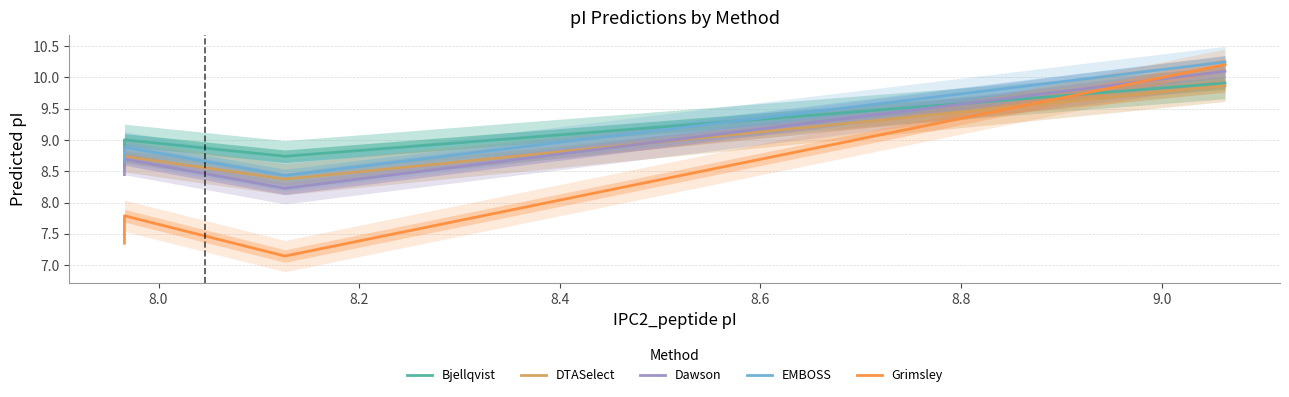

True or false: Dawson and EMBOSS cross at least once.

False